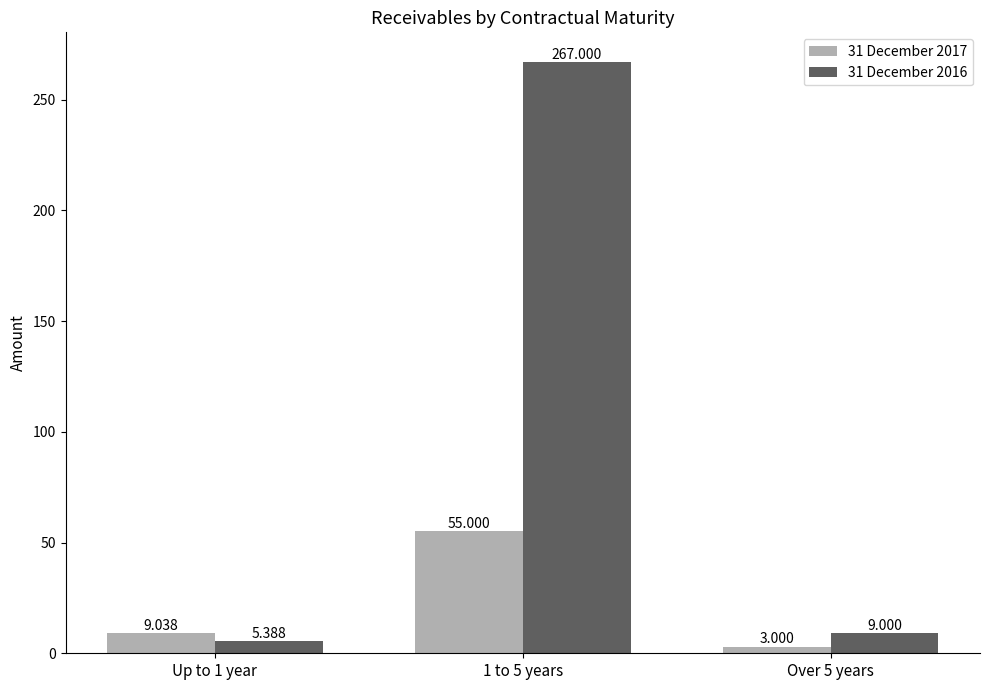

How many values in the 31 December 2017 series exceed 9?

2